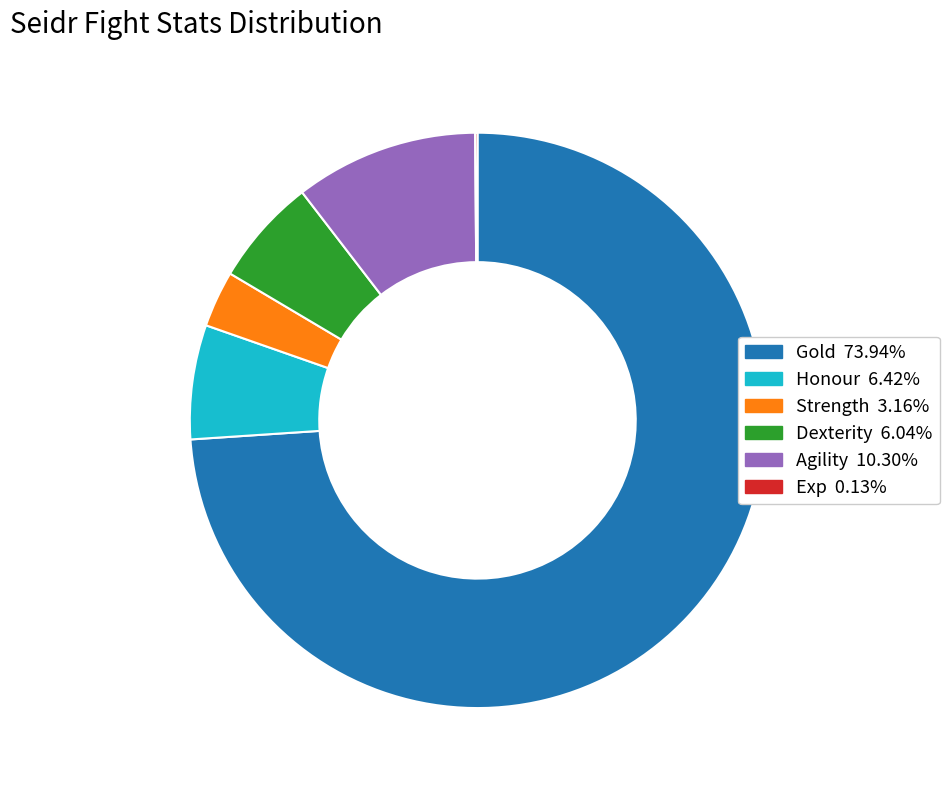

Does any single category account for the majority?

Yes